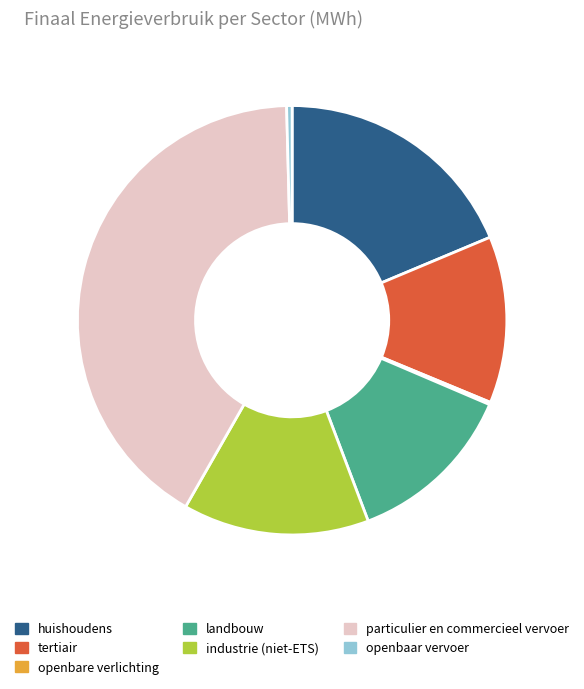

True or false: huishoudens accounts for 27% of the total.

False